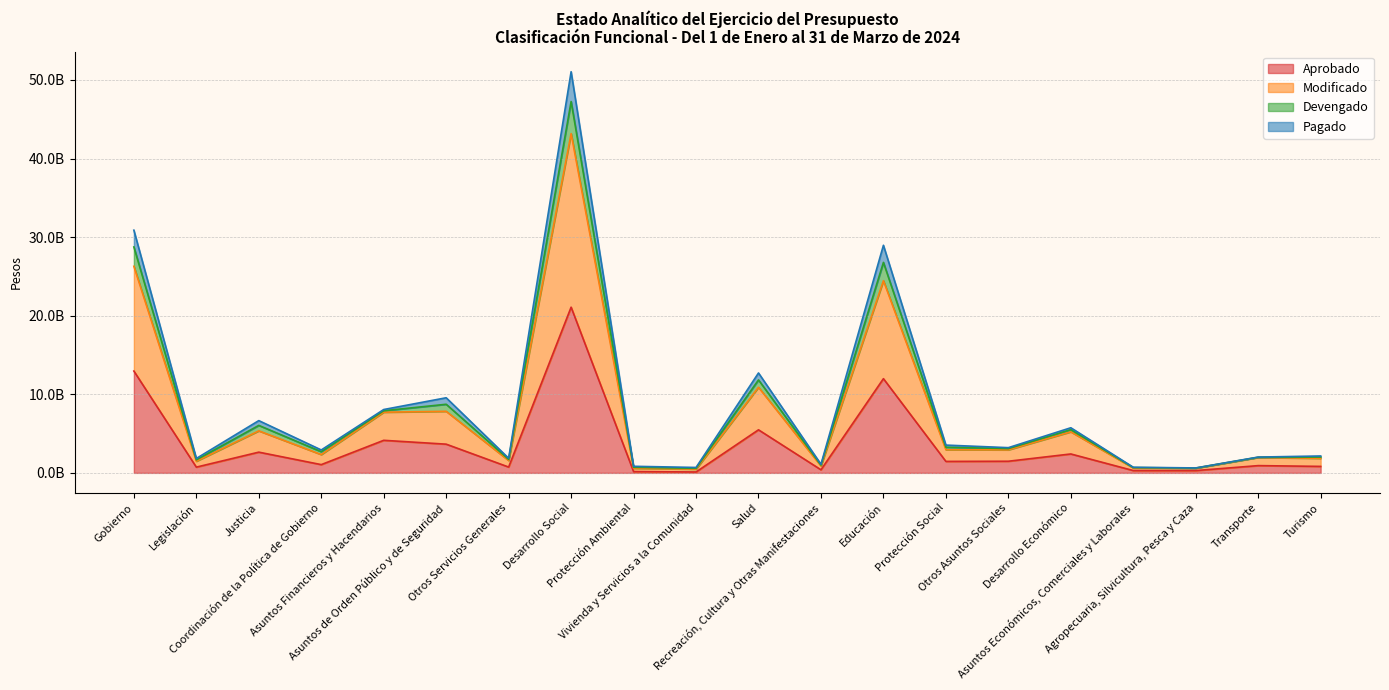

What is the spread (max minus min) of values at Protección Ambiental?

0.7